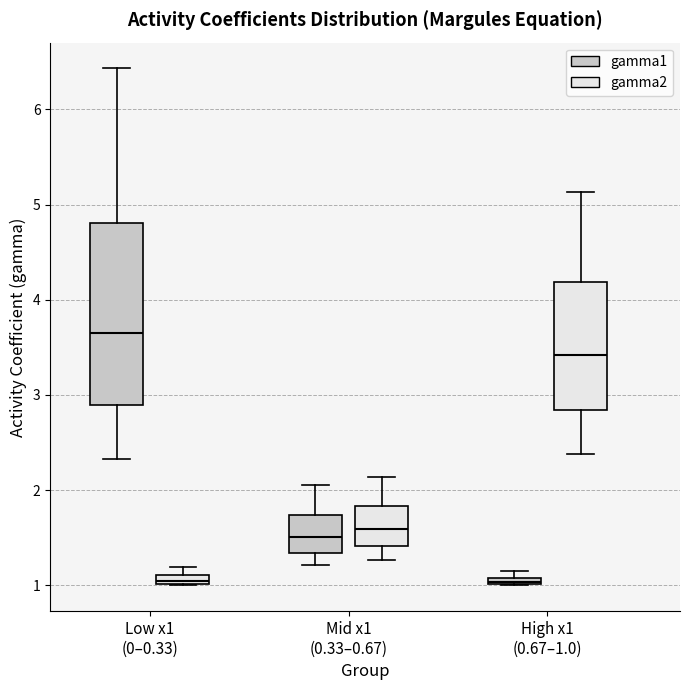

Which box is the tallest, from its lower edge to its upper edge?

Low x1 (0–0.33) (gamma1)